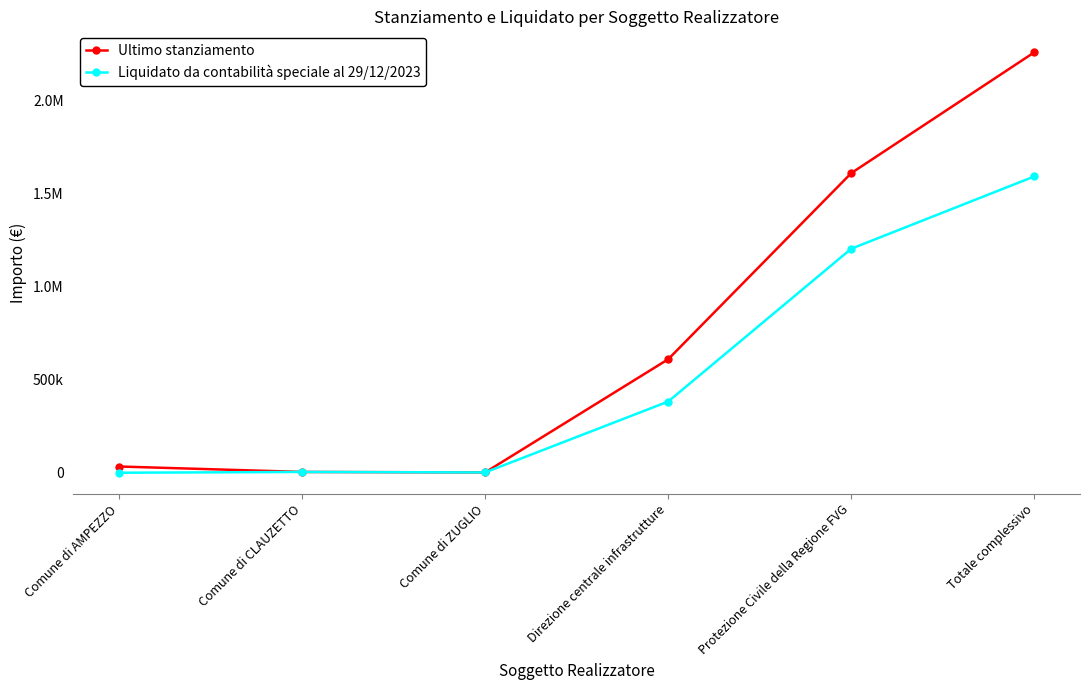

Does the chart have visible grid lines?

No